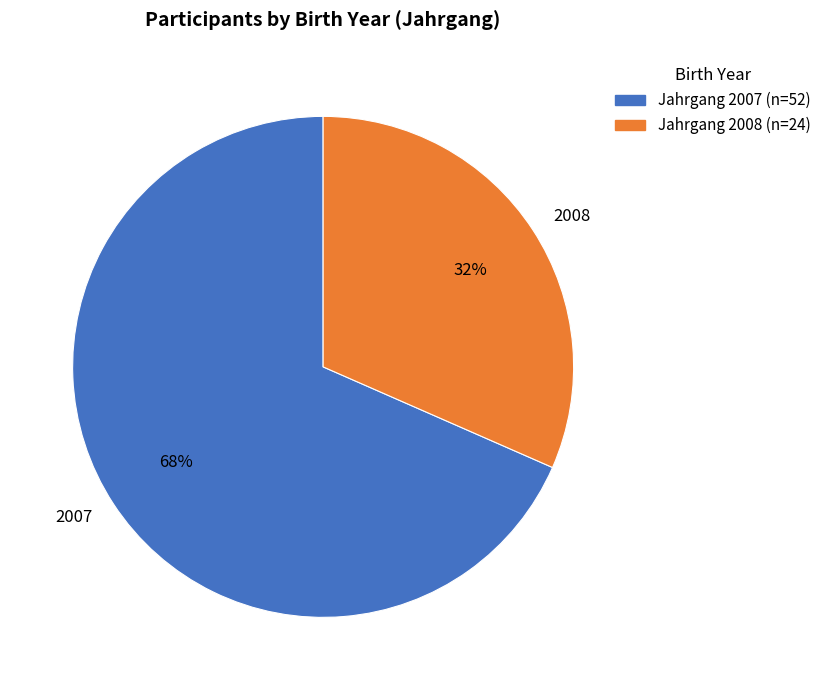

To the nearest percent, what is the average slice percentage?

50%